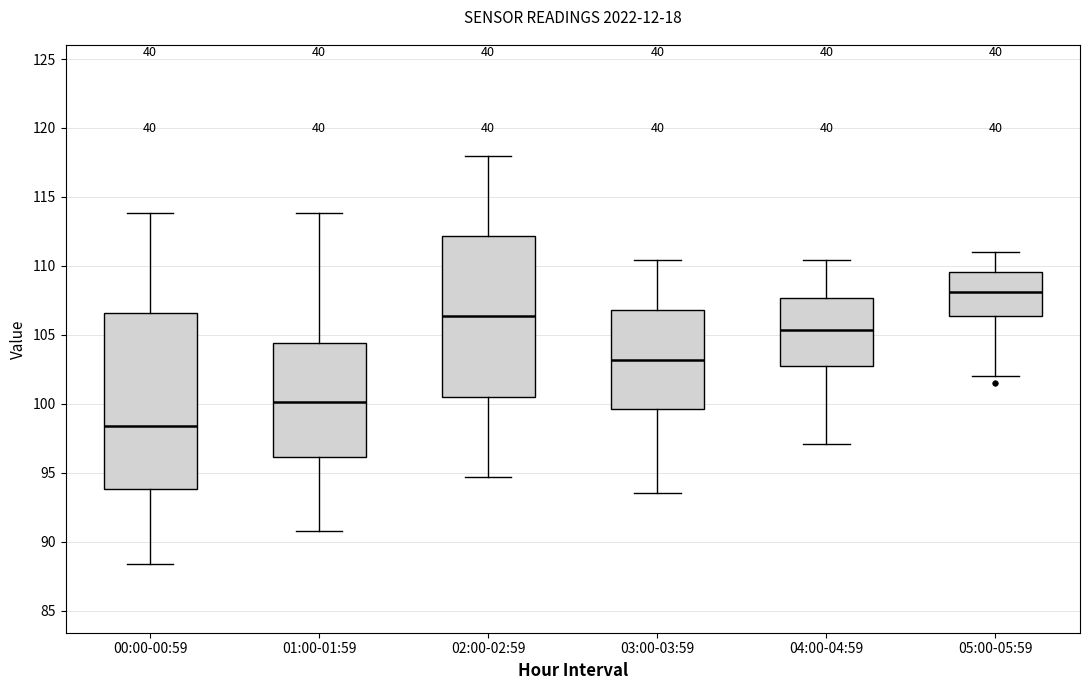

Comparing the boxes themselves (not the whiskers), which one is the tallest?

00:00-00:59